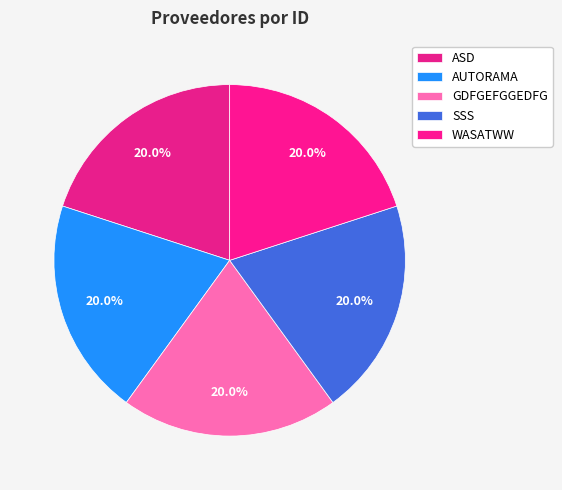

Which slice is the smallest?

WASATWW